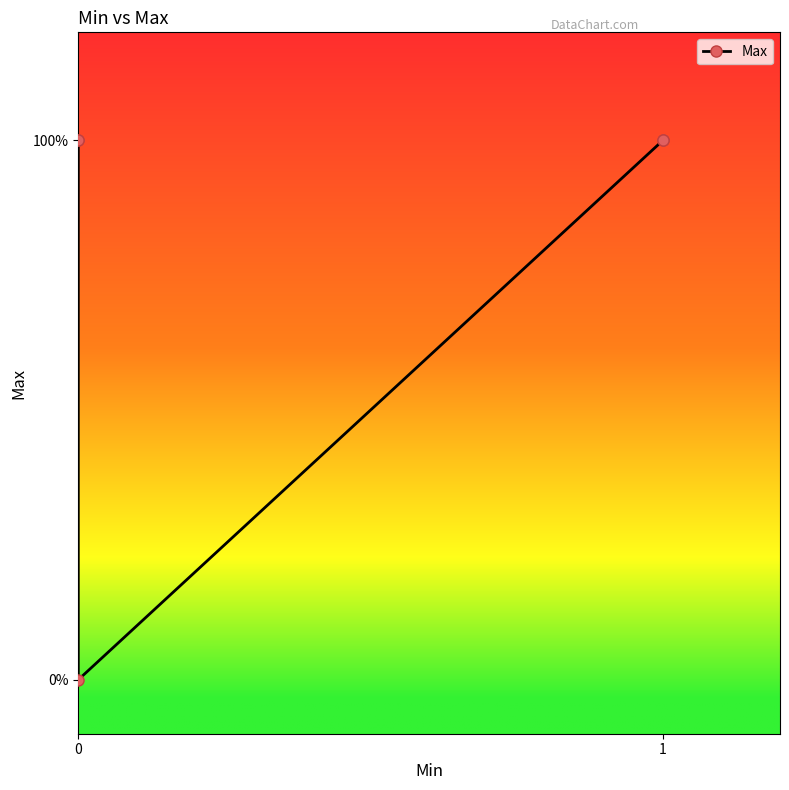

How many data points are less than 1?

1